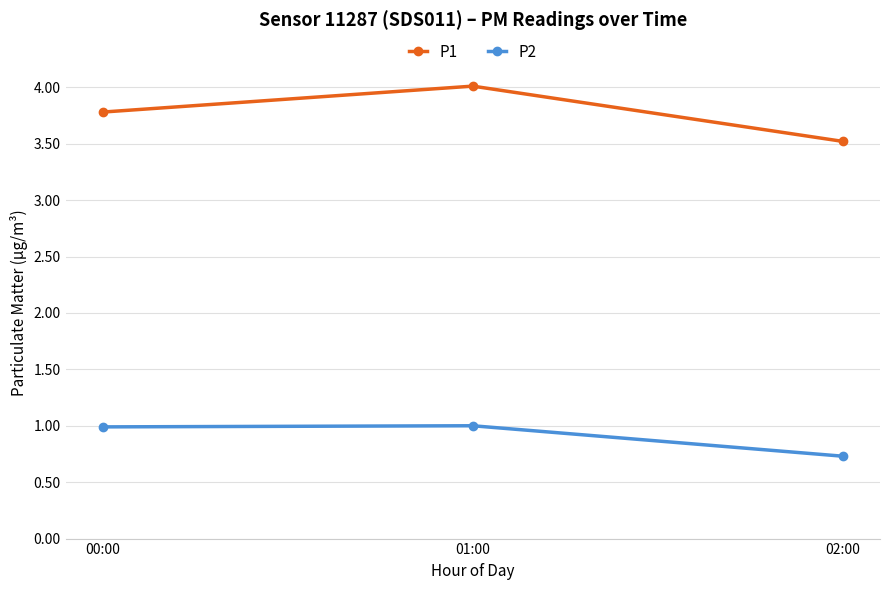

Reading left to right, extract all data points from this chart.

P1: 00:00=3.8	01:00=4.0	02:00=3.5
P2: 00:00=1.0	01:00=1.0	02:00=0.7